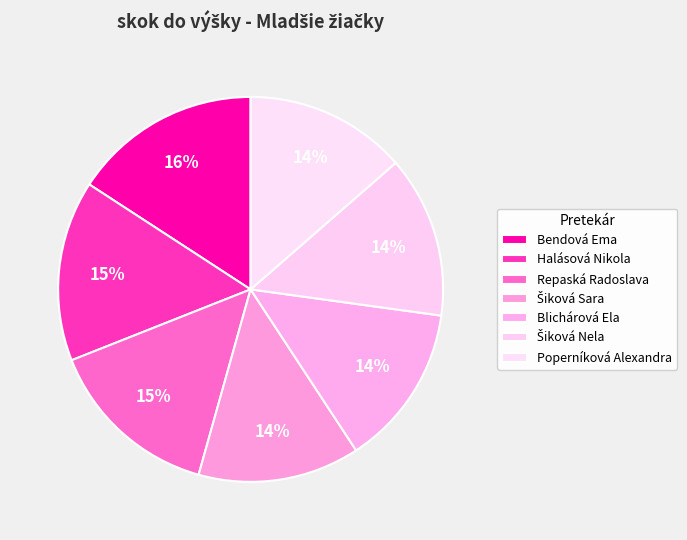

Is there a majority slice in this chart?

No